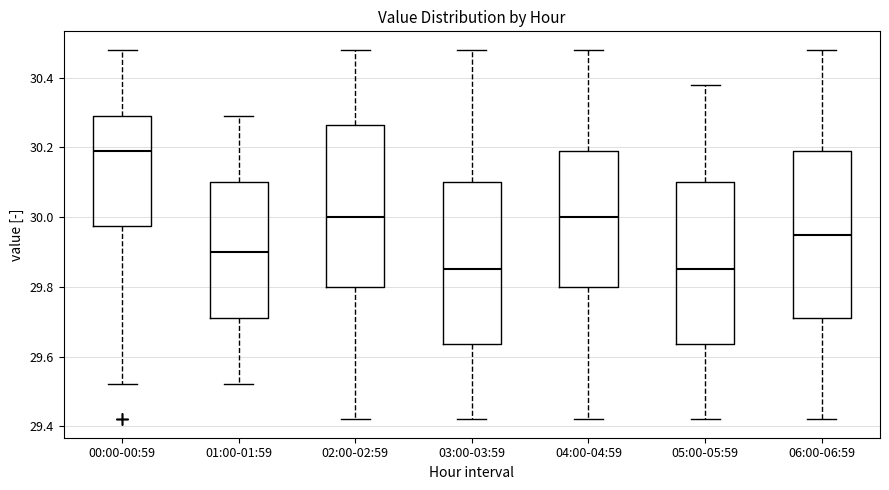

Reading left to right, read every box against the y-axis: the position of its median line, the range the box covers, and the ends of its whiskers. The values are not printed on the chart, so give them approximately, as read against the axis.

00:00-00:59: median 30.20, box 29.98 to 30.30, whiskers 29.52 to 30.48
01:00-01:59: median 29.90, box 29.72 to 30.10, whiskers 29.52 to 30.30
02:00-02:59: median 30.00, box 29.80 to 30.26, whiskers 29.42 to 30.48
03:00-03:59: median 29.86, box 29.64 to 30.10, whiskers 29.42 to 30.48
04:00-04:59: median 30.00, box 29.80 to 30.20, whiskers 29.42 to 30.48
05:00-05:59: median 29.86, box 29.64 to 30.10, whiskers 29.42 to 30.38
06:00-06:59: median 29.96, box 29.72 to 30.20, whiskers 29.42 to 30.48